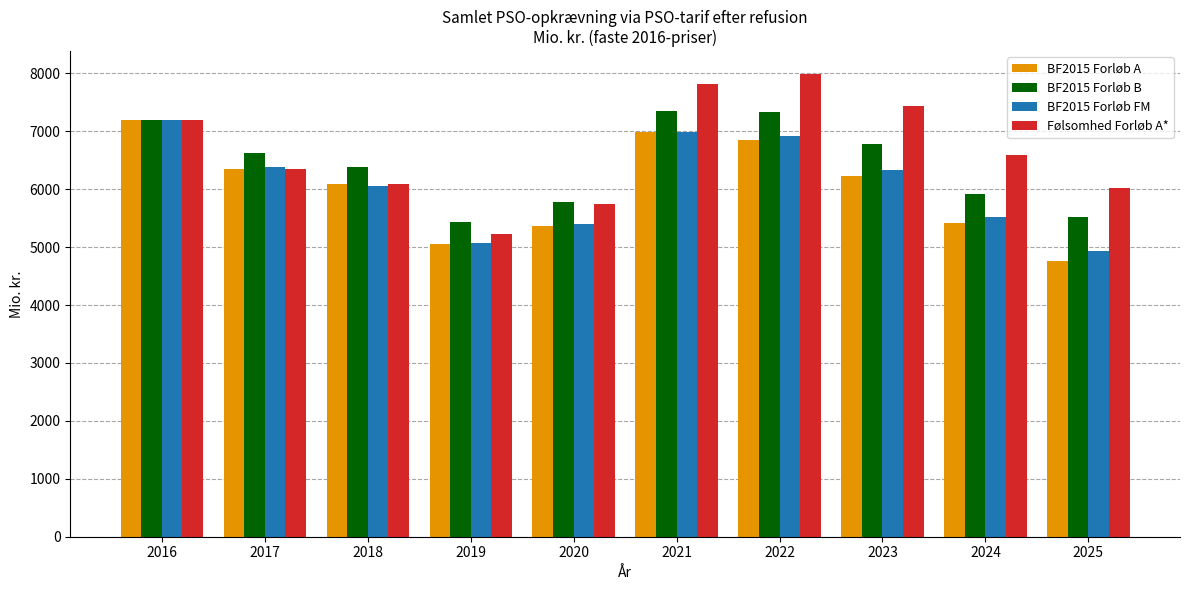

What value does the BF2015 Forløb A series have at 2018?

6083.3